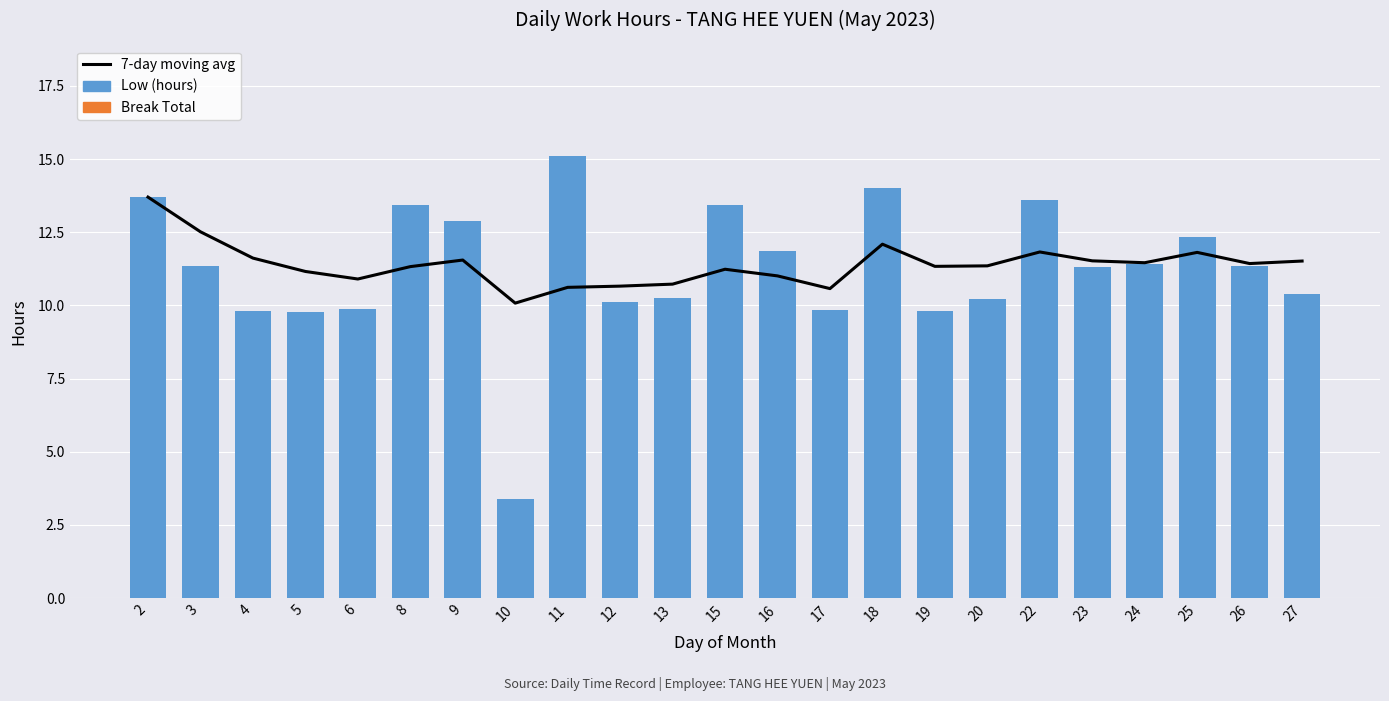

How many data points in 7-day moving avg are above 11?

17